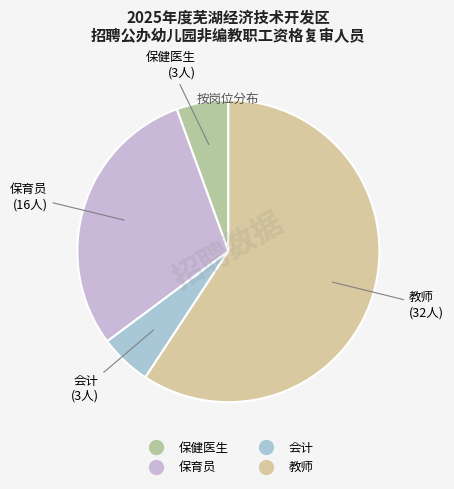

Between 教师 and 保健医生, which is larger?

教师